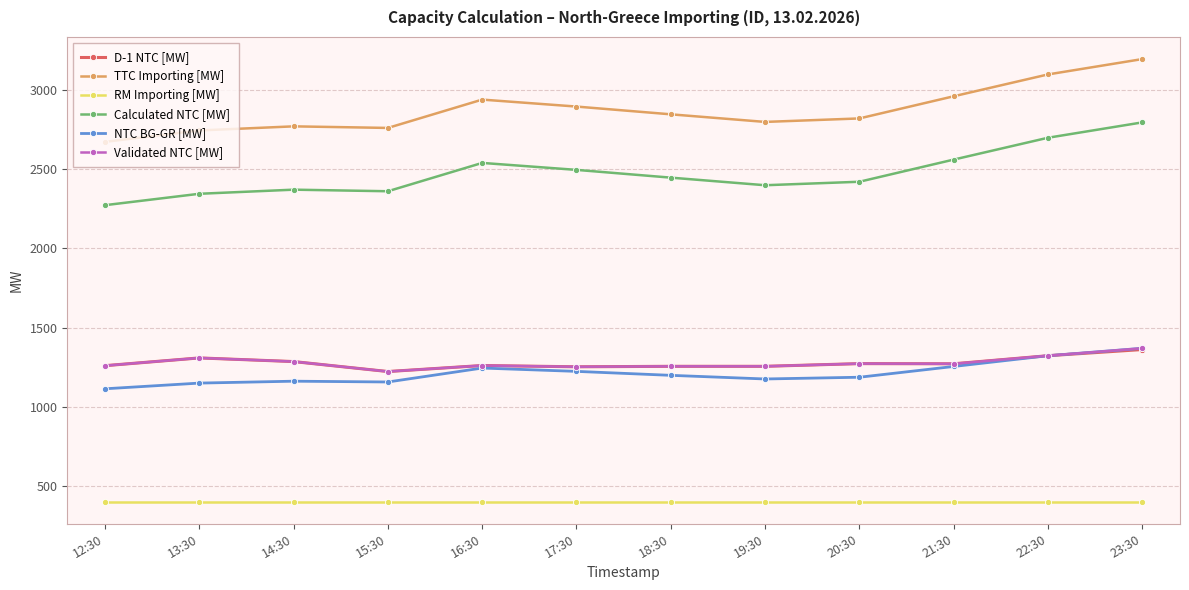

What is the sum of all NTC BG-GR [MW] values?

14550